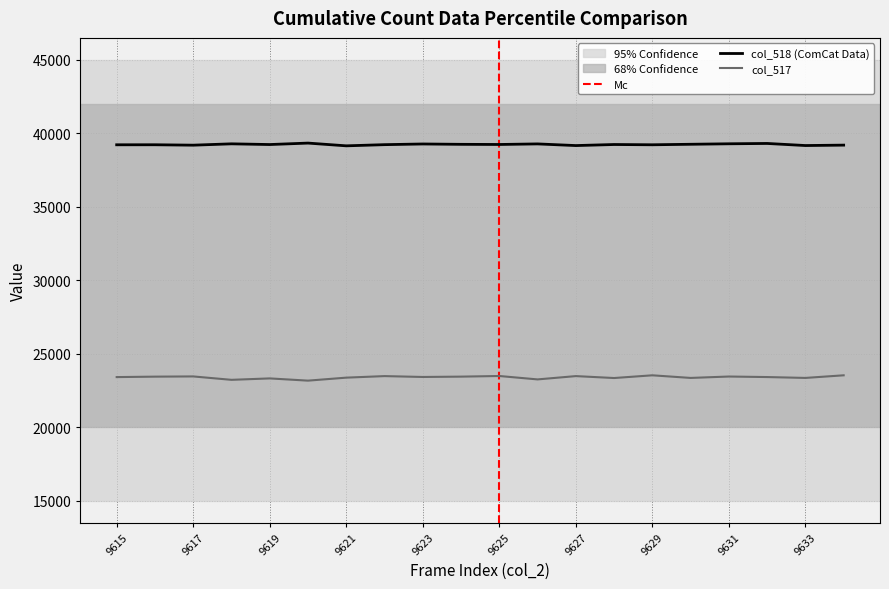

Which has a higher value, 9625 or 9627?

9625